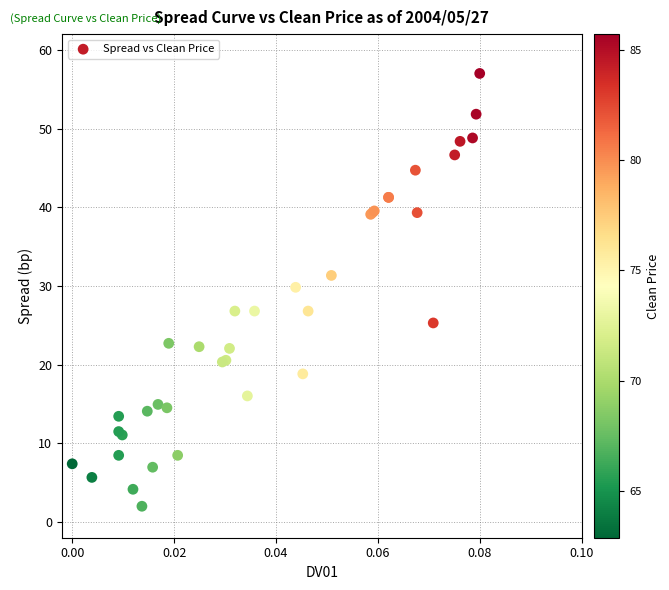

What Y value in the scatter plot is closest to 29?

29.8